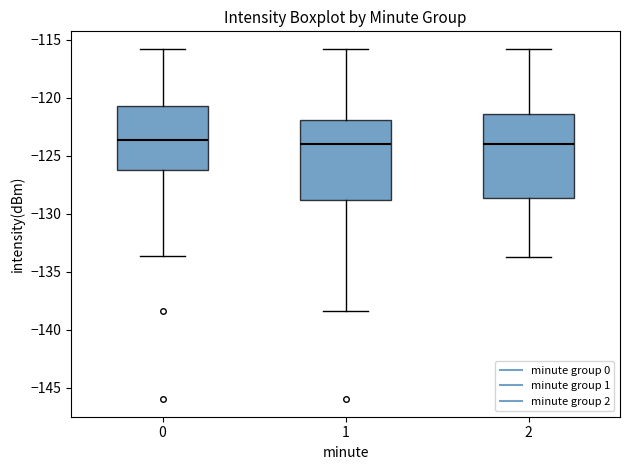

Where does the upper whisker of the box at x = 1 end on the y-axis? The values are not printed on the chart, so give them approximately, as read against the axis.

-116.0